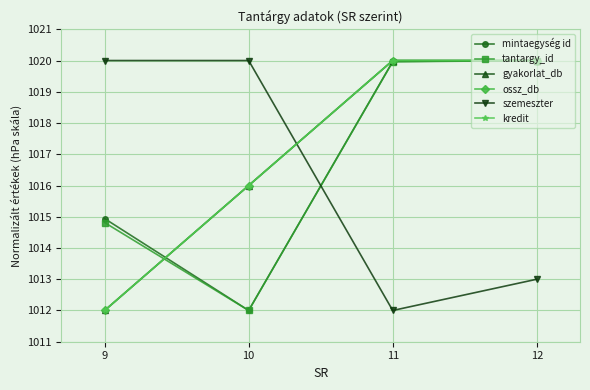

What is the total value across all series at 12?

6113.0